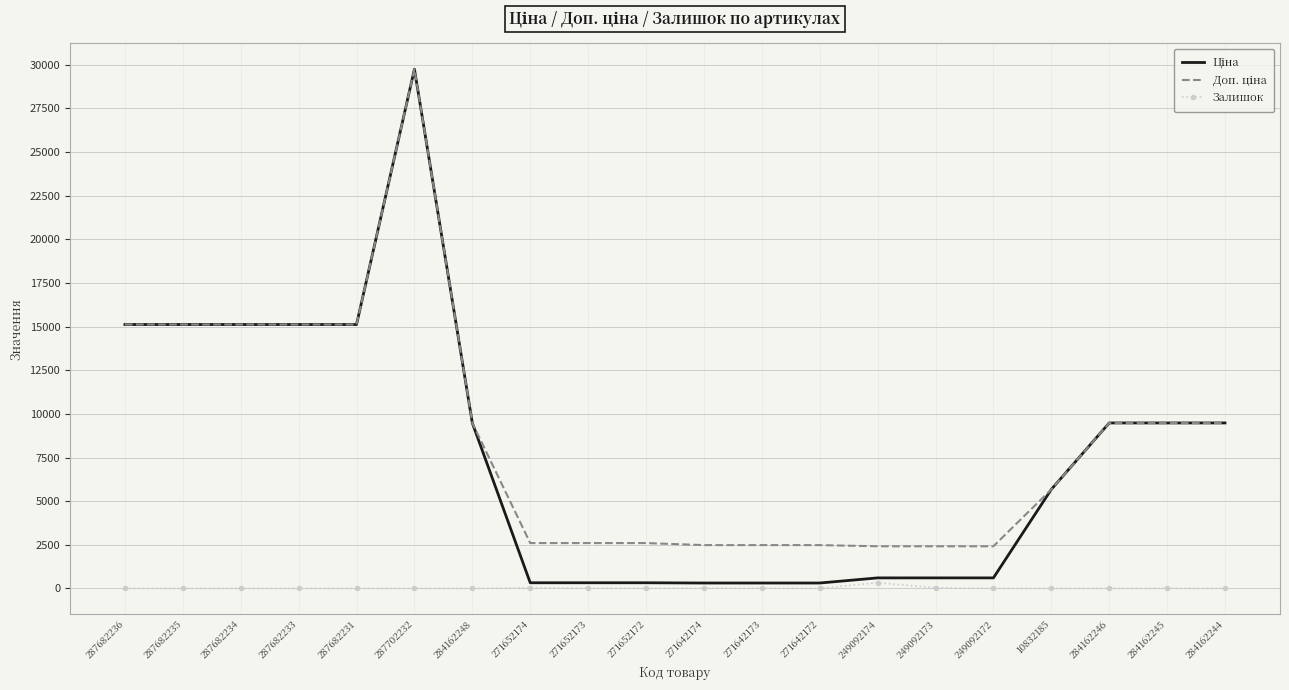

Is it true that Залишок equals 38.0 at 249092173?

True